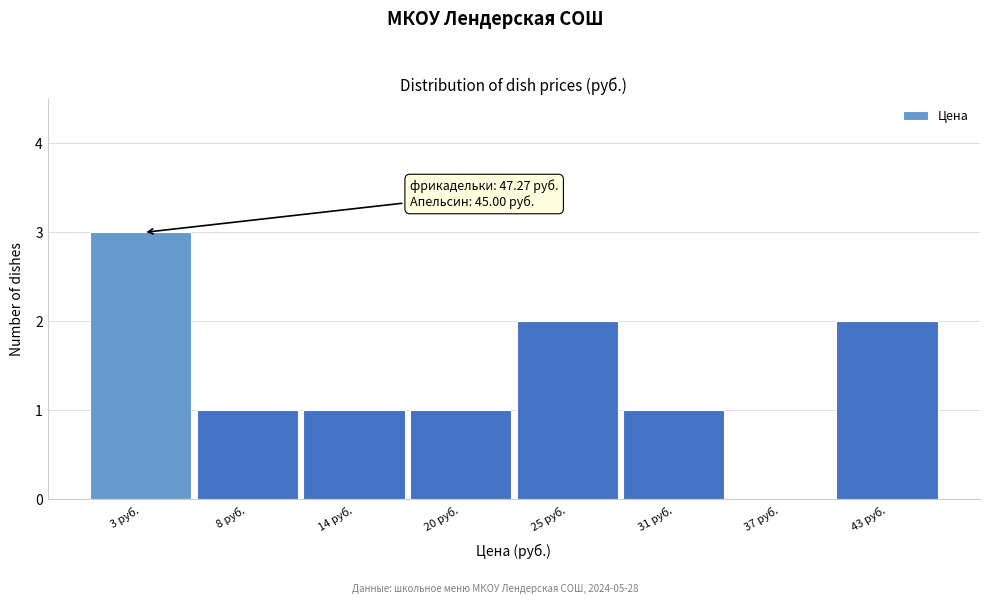

Reading right to left, list all the values displayed in this chart.

43 руб.=2	37 руб.=0	31 руб.=1	25 руб.=2	20 руб.=1	14 руб.=1	8 руб.=1	3 руб.=3